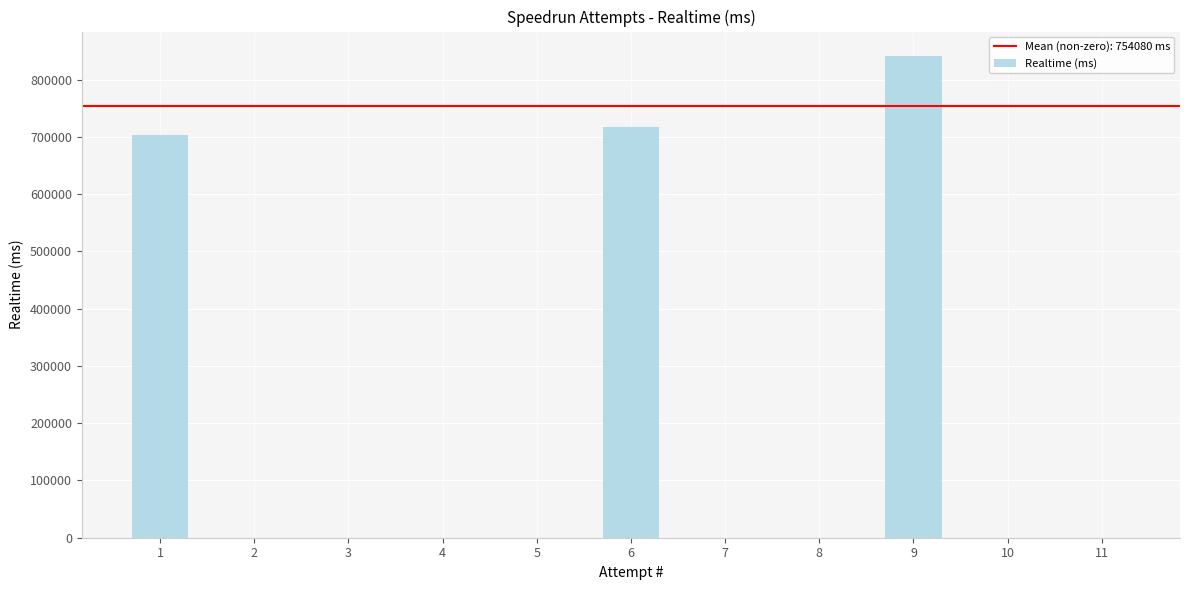

What is the sum of all values?

2262239